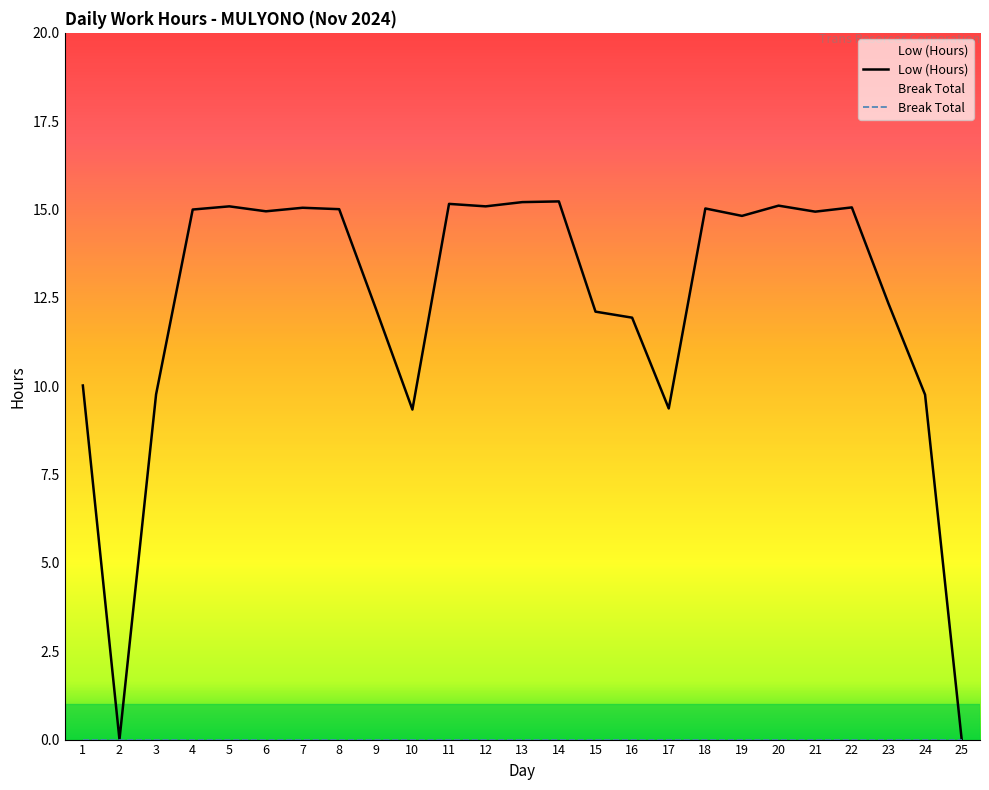

What is the difference between the maximum and minimum values?

15.2